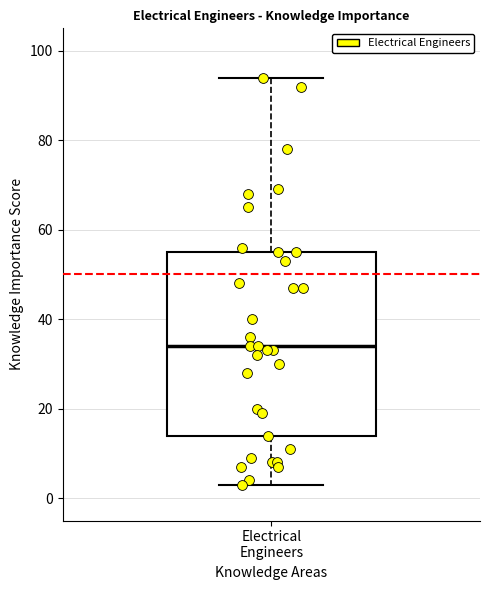

Where does the lower whisker of the box for Electrical Engineers end on the y-axis? The values are not printed on the chart, so give them approximately, as read against the axis.

4